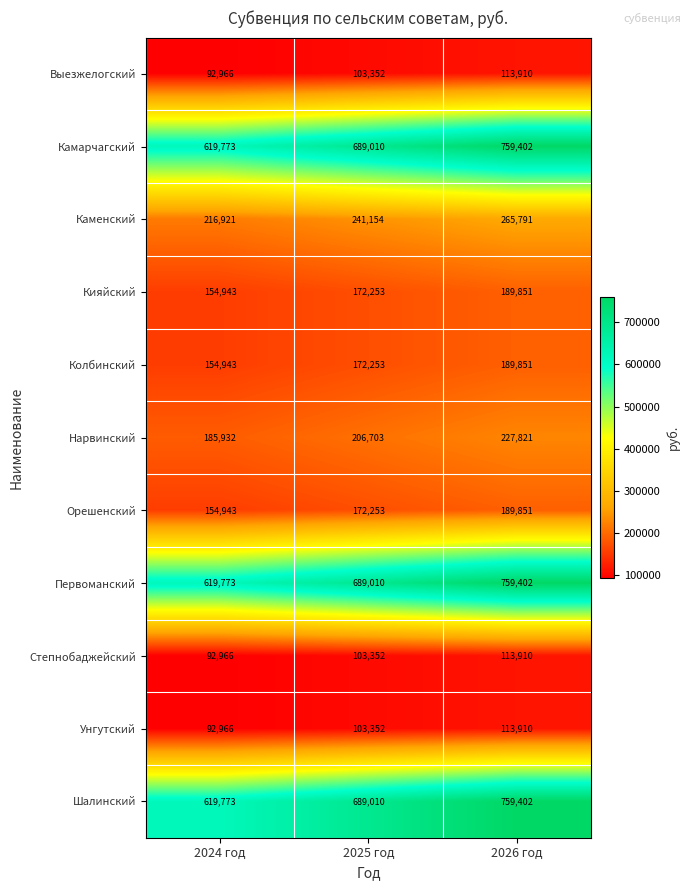

What is the sum of the Шалинский values at 2024 год and 2025 год?

1308783